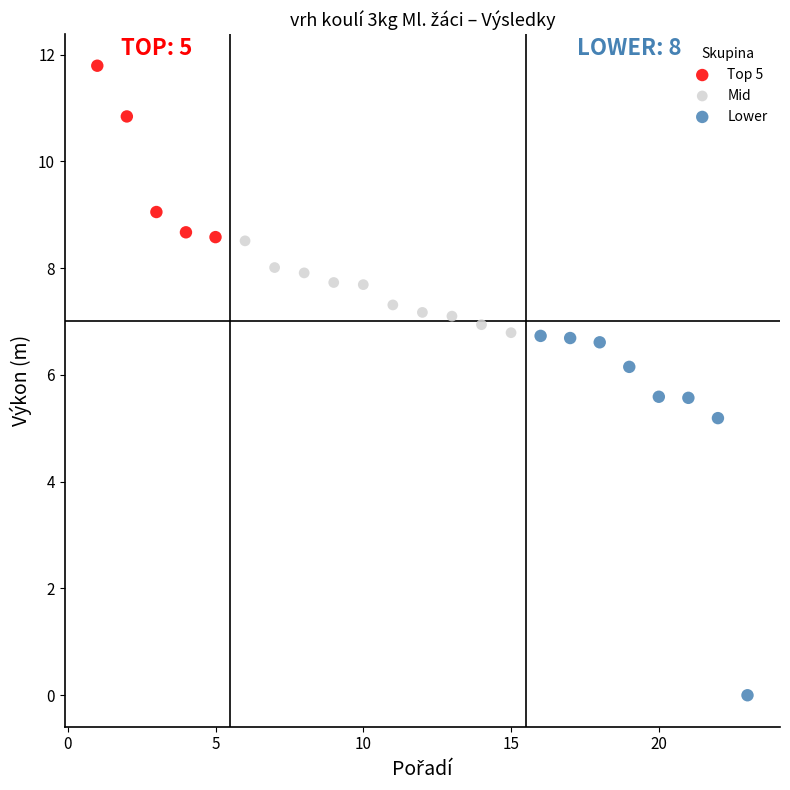

What are all the series names shown in the legend?

Top 5, Mid, Lower